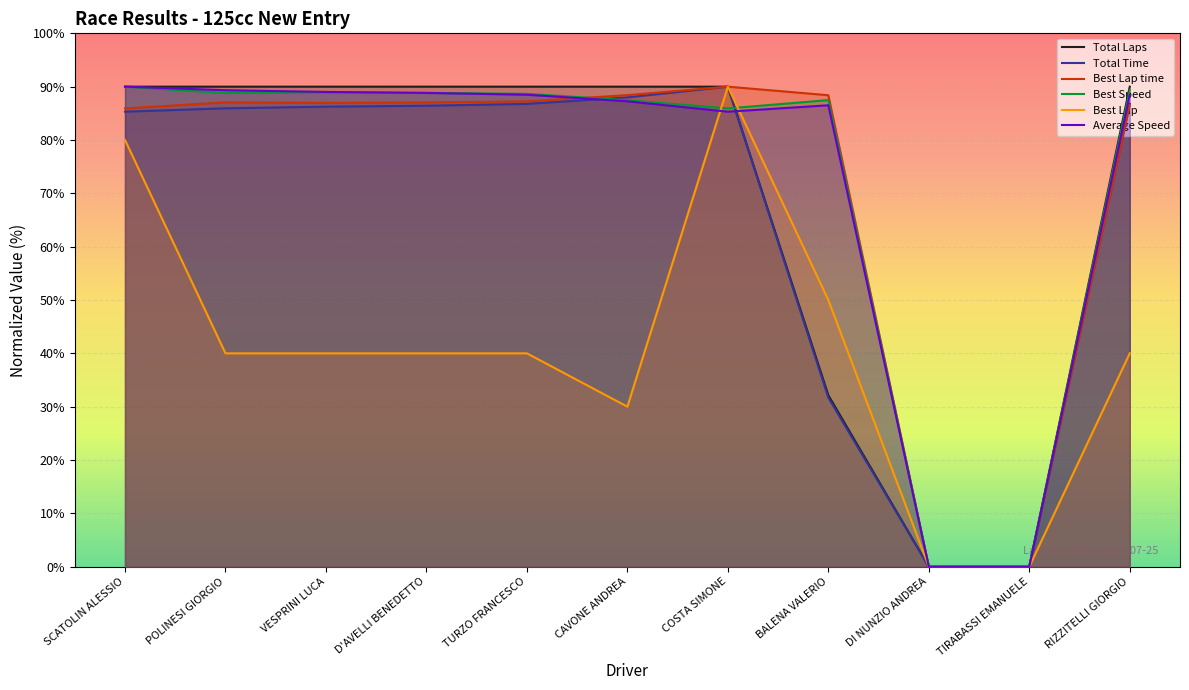

What is the maximum value for Best Lap?

90.0